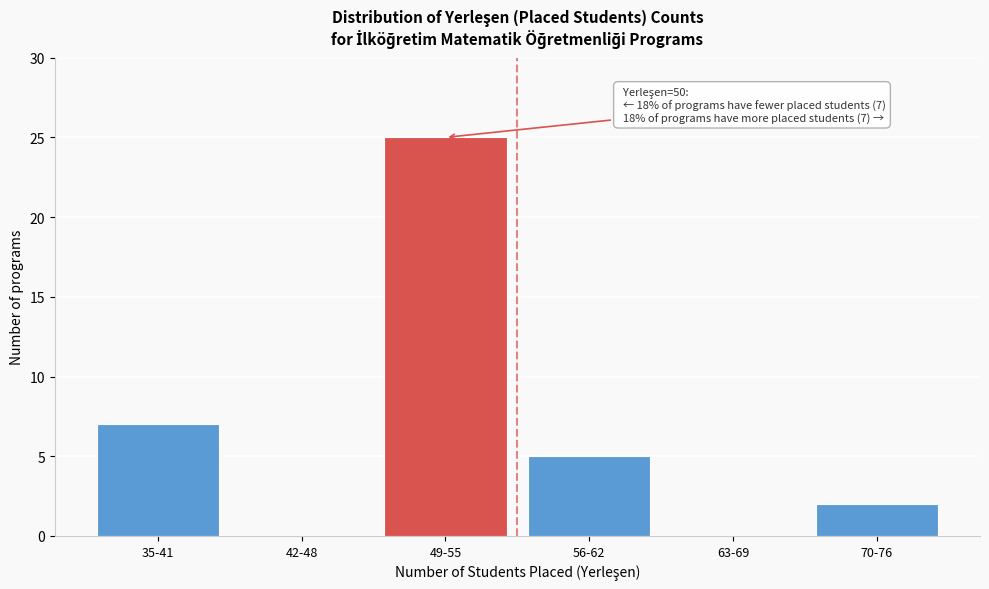

Reading right to left, what are all the values shown in this chart?

70-76=2	63-69=0	56-62=5	49-55=25	42-48=0	35-41=7